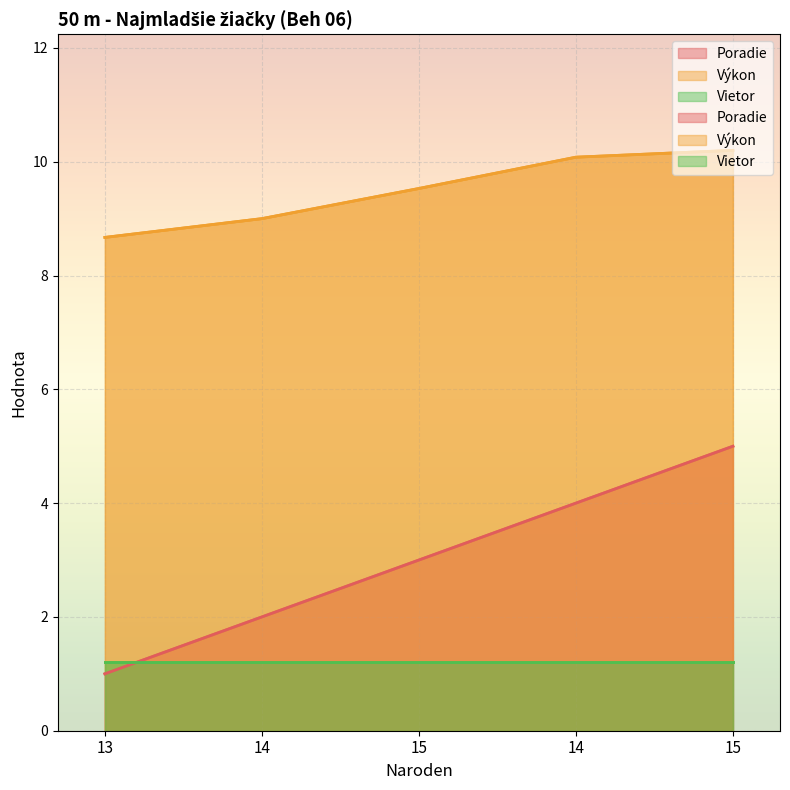

List the series in order of their overall mean, highest first.

Výkon, Poradie